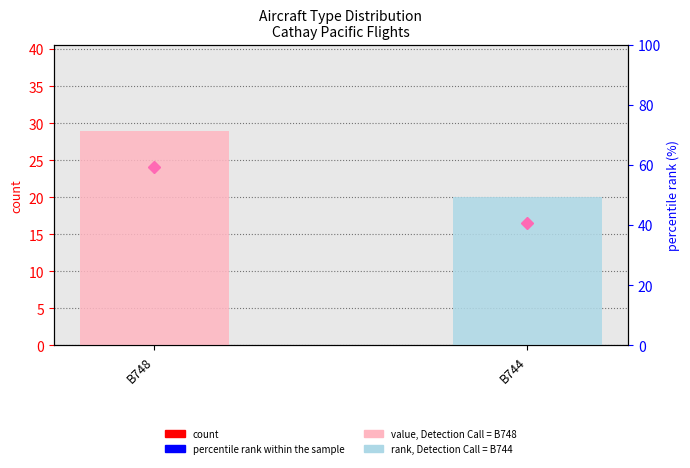

The count series shows 12.5 at B748. True or false?

False